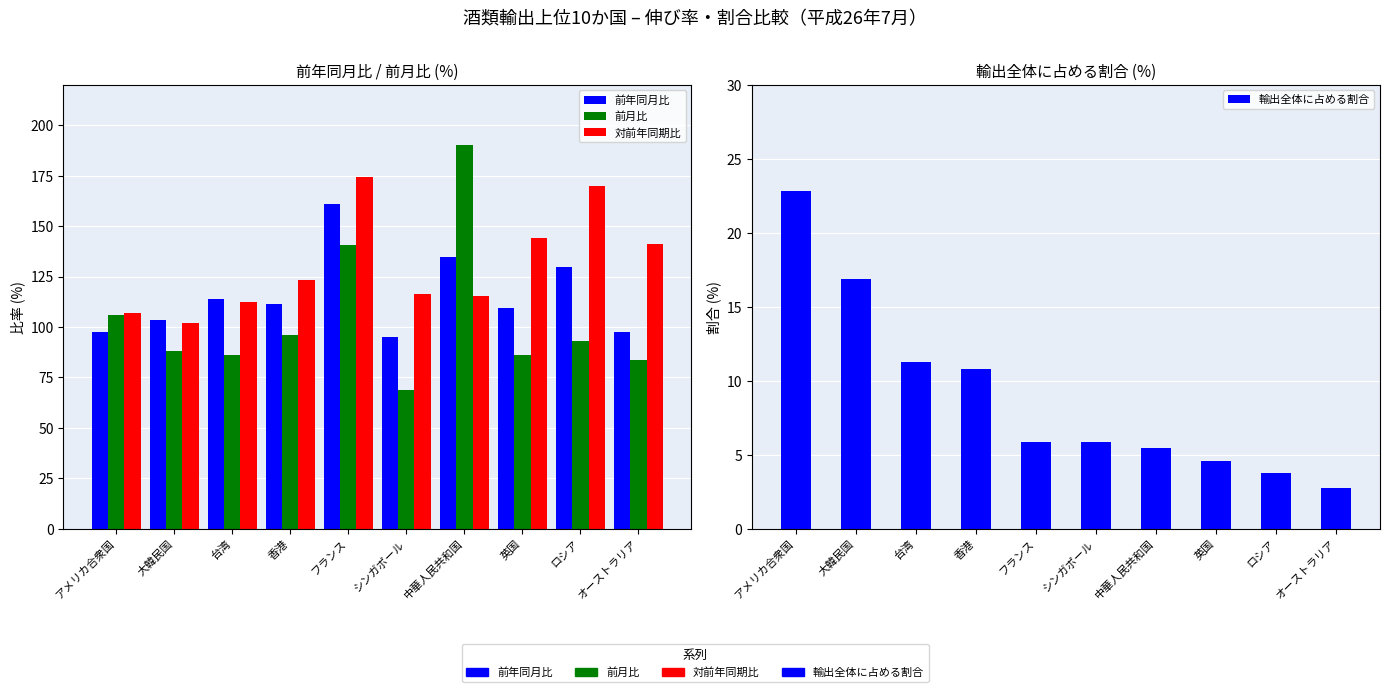

How many bars are there in total?

40